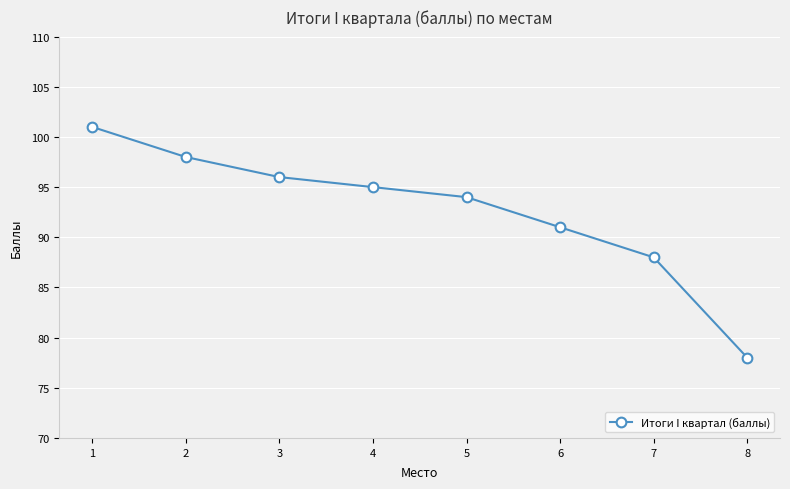

True or false: there are more than 0 points higher than both neighbors.

False